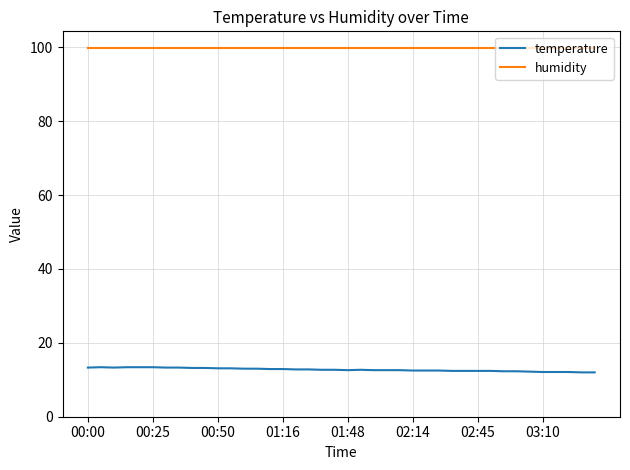

Rank the series by their maximum value, from highest to lowest.

humidity, temperature